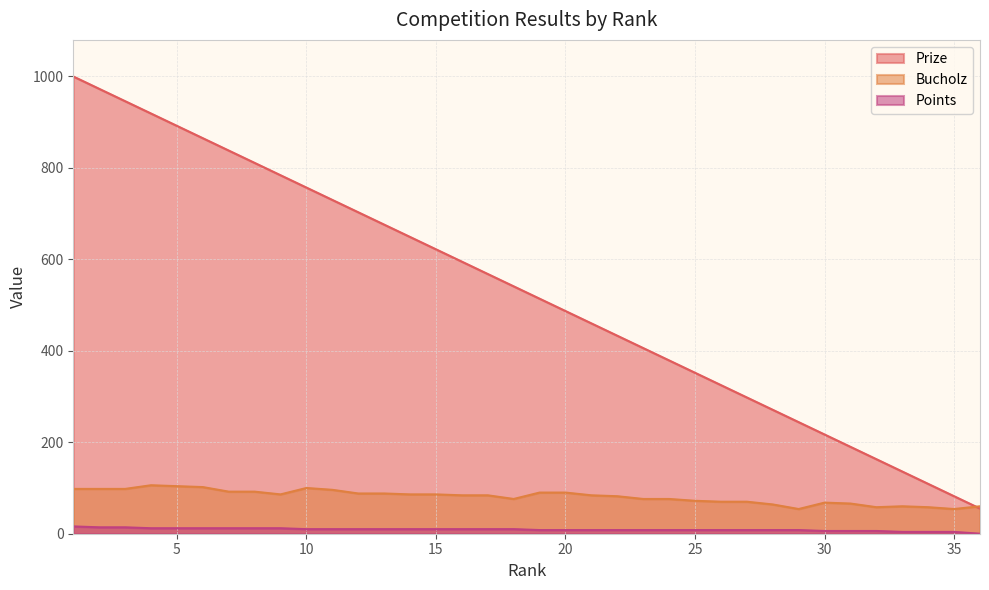

At 7, list the series in order from largest to smallest.

Prize, Bucholz, Points